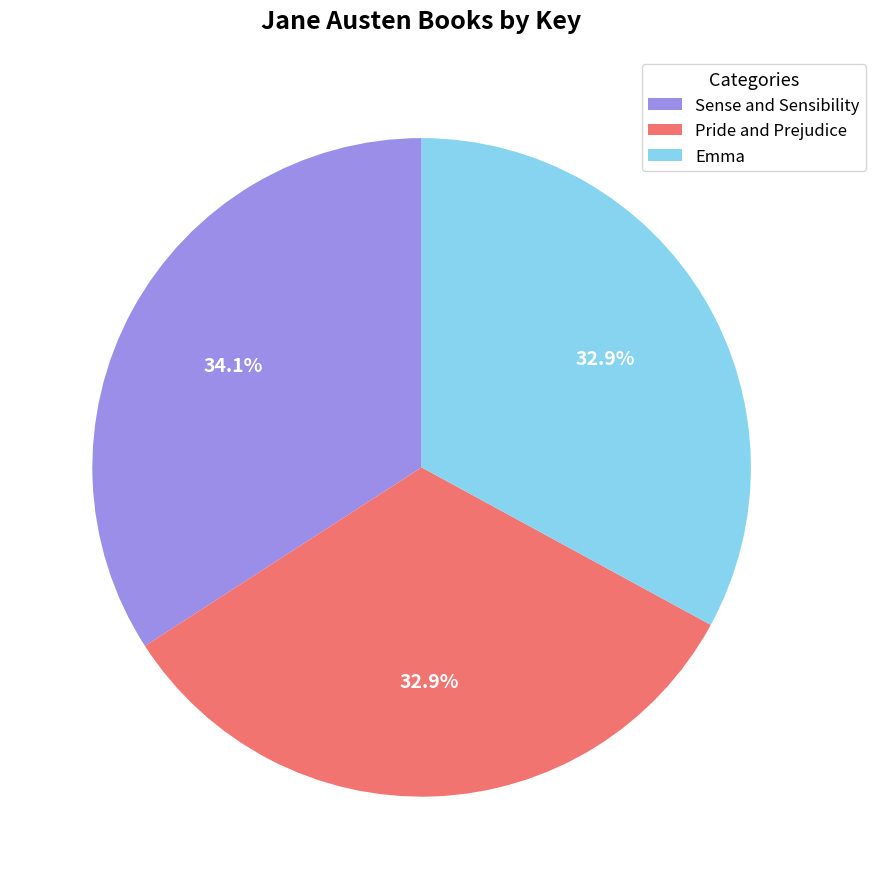

Which slice is the largest?

Sense and Sensibility